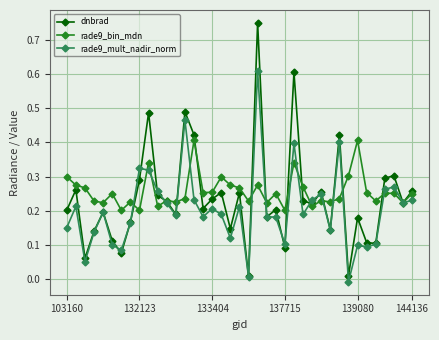

List the series in order of their peak value, lowest first.

rade9_bin_mdn, rade9_mult_nadir_norm, dnbrad